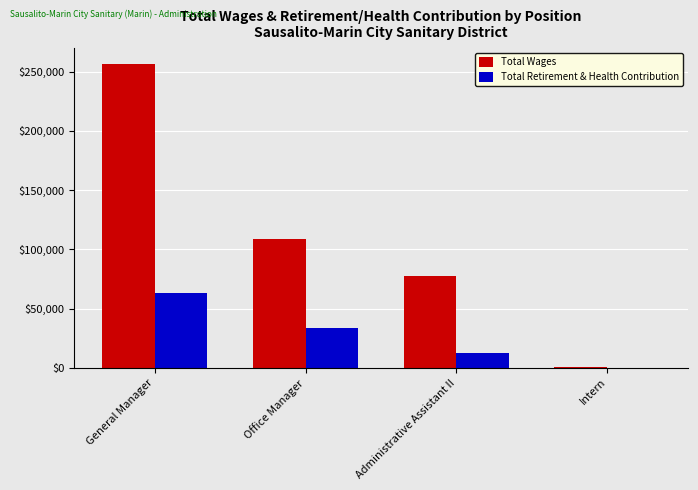

Which series has the largest total across all categories?

Total Wages